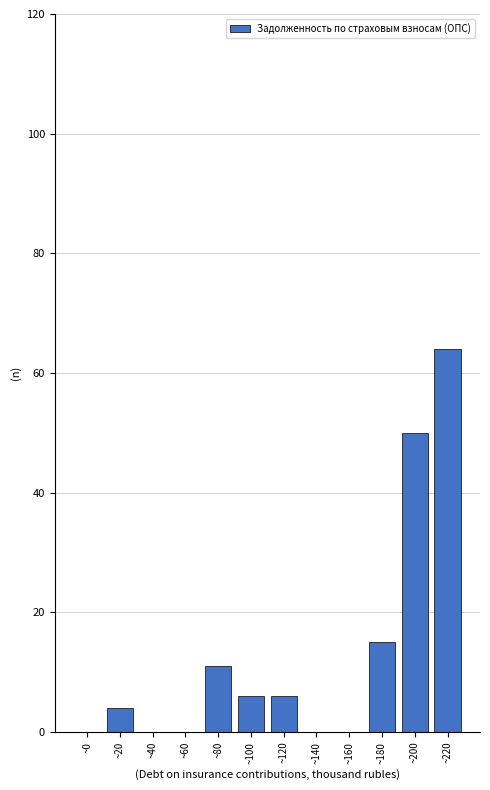

Reading left to right, what are all the values shown in this chart?

~0=0	~20=4	~40=0	~60=0	~80=11	~100=6	~120=6	~140=0	~160=0	~180=15	~200=50	~220=64